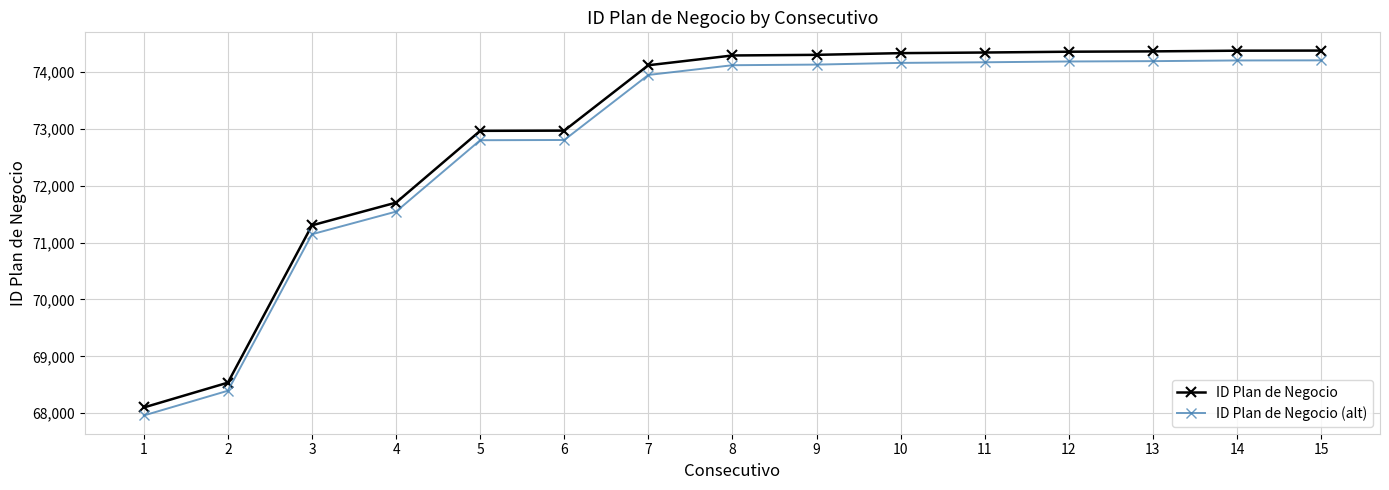

What is the difference between the highest and lowest values at 15?

171.9